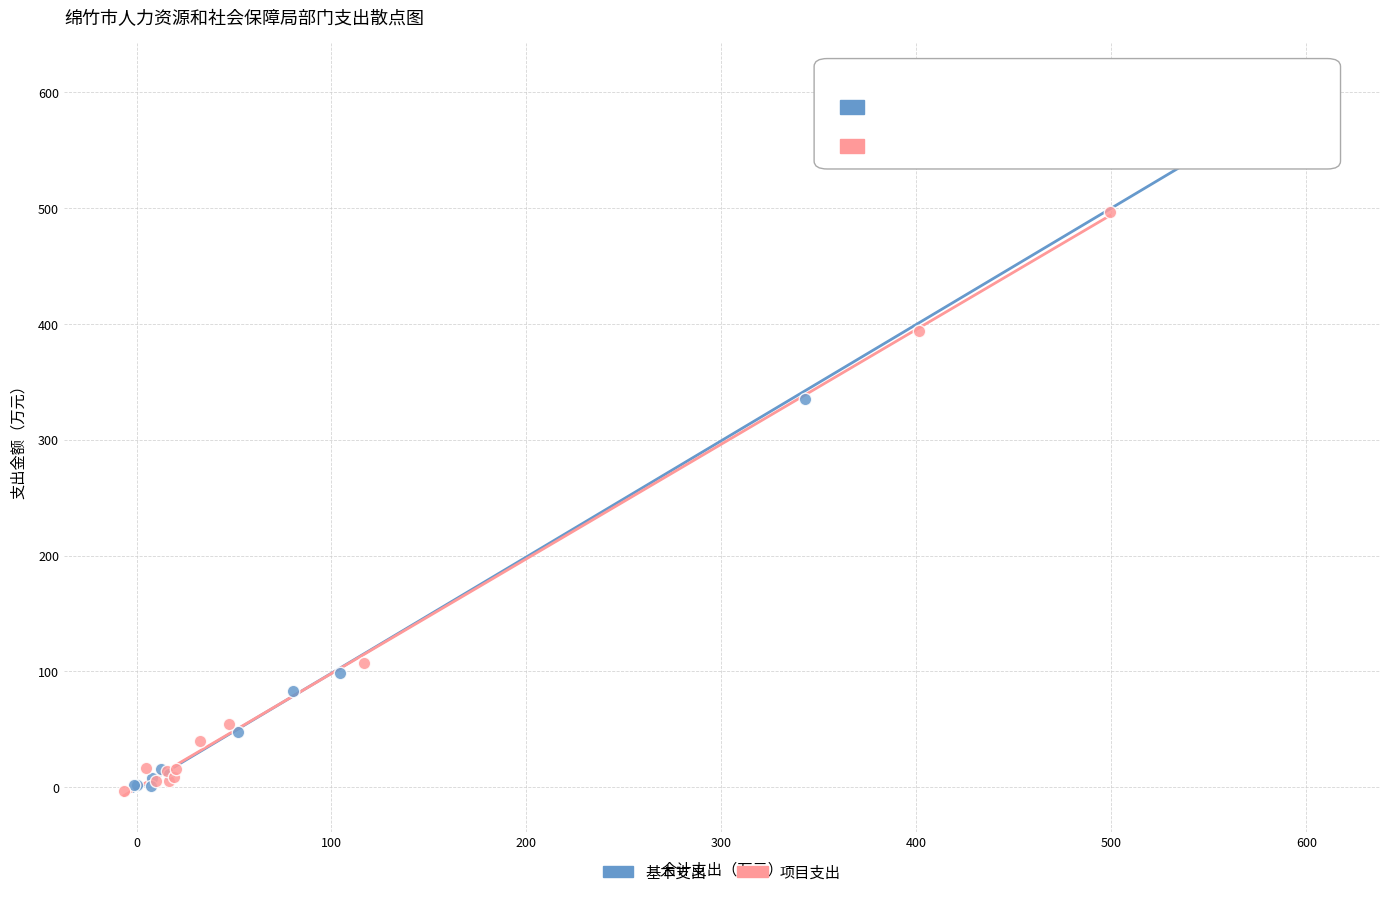

Which series has the widest spread of Y values?

基本支出